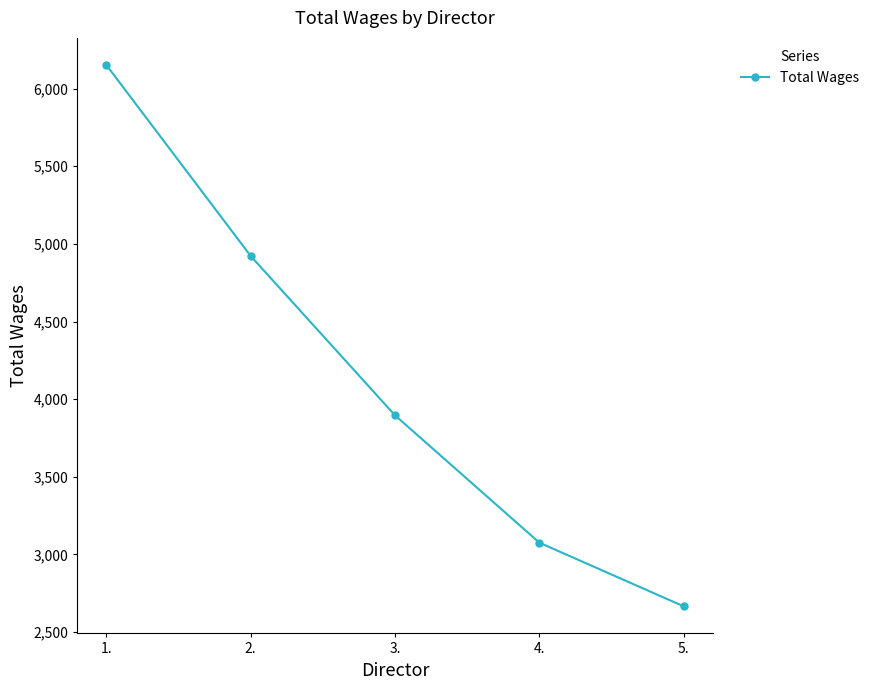

True or false: the data shows 645 at 5..

False